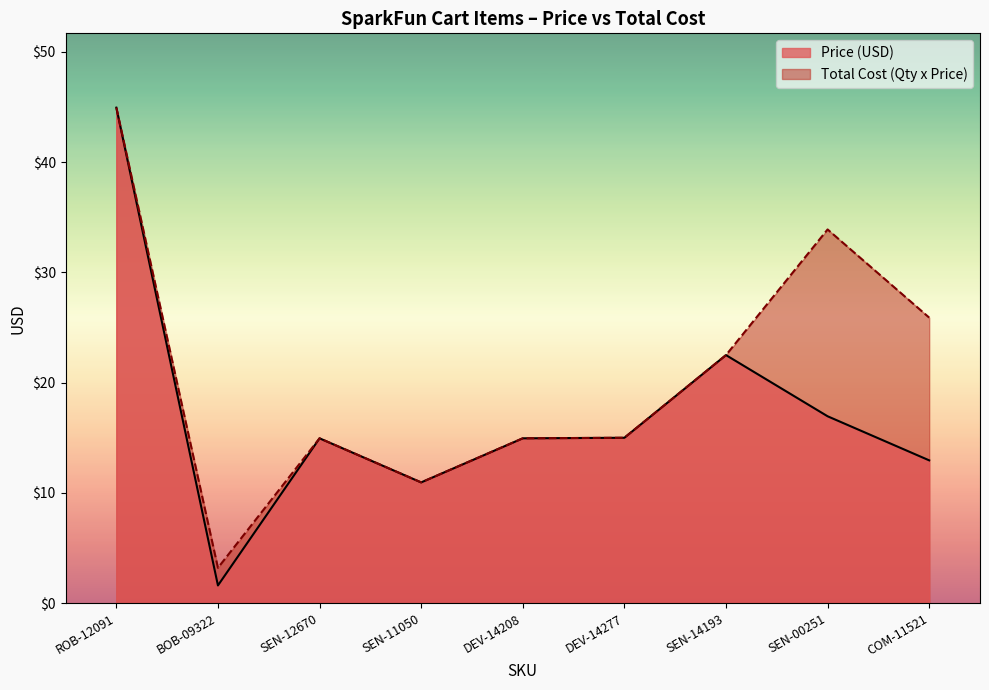

How many lines are shown in the chart?

2